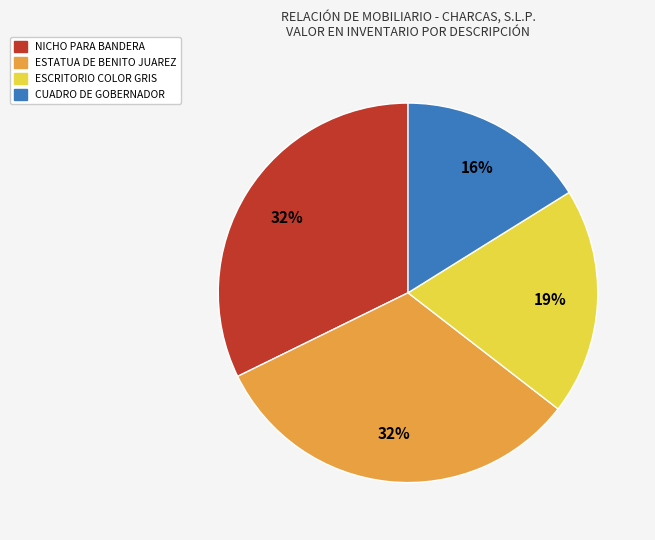

To the nearest percent, what is the average slice percentage?

25%